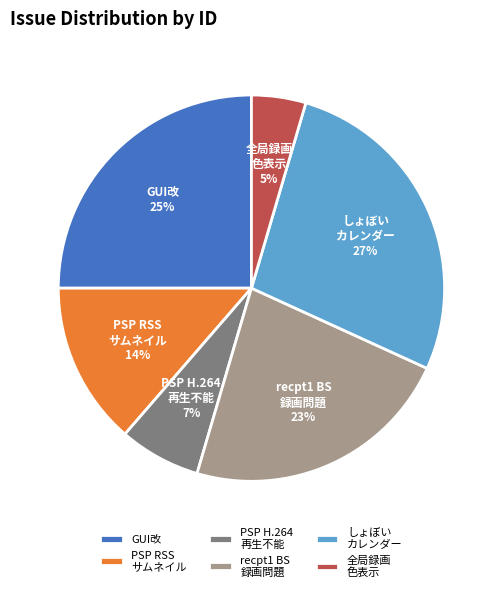

How many segments does this pie chart have?

6